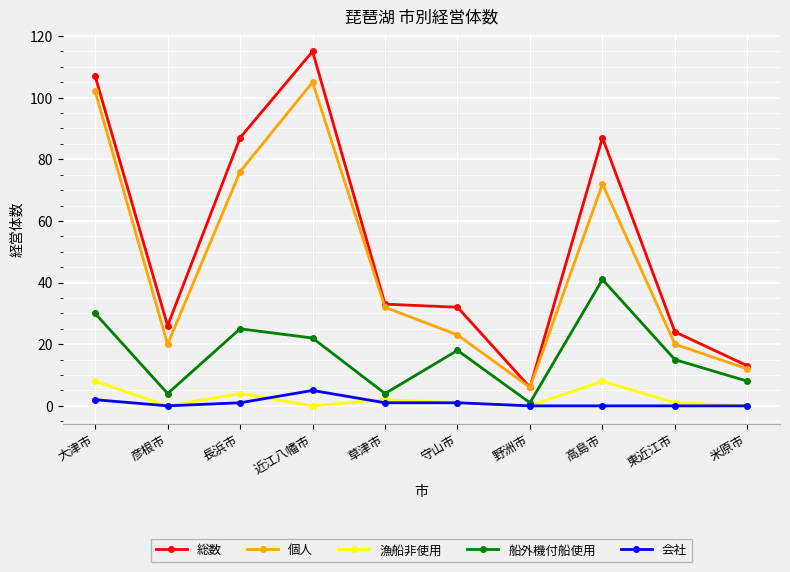

What is the minimum value for 総数?

6